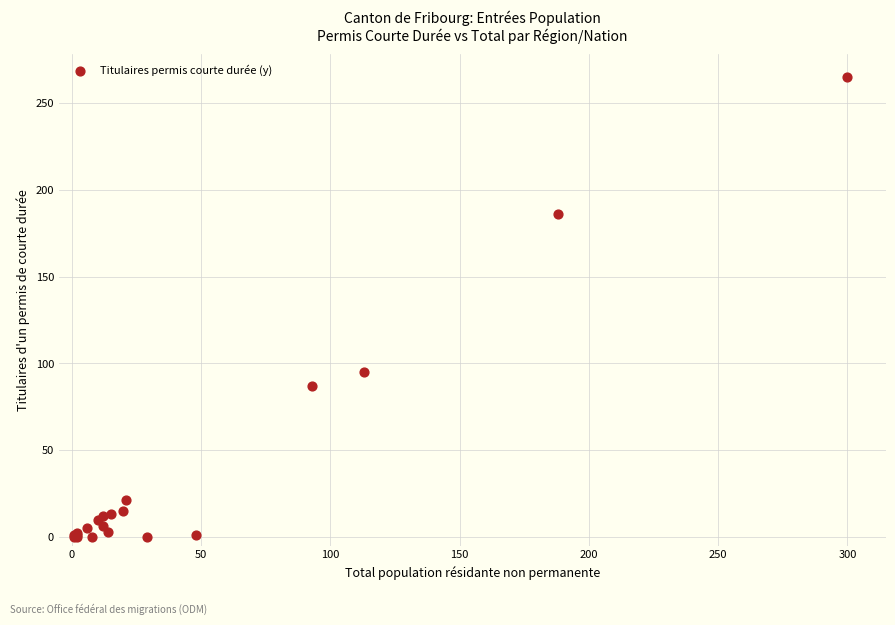

What Y value in the scatter plot is closest to 132?

95